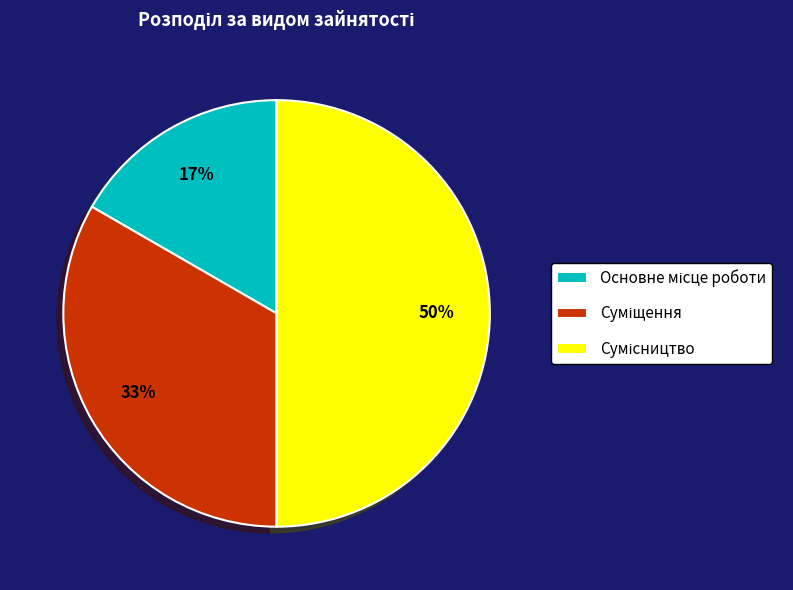

To the nearest percent, what is the difference between the largest and smallest slice percentages?

33%